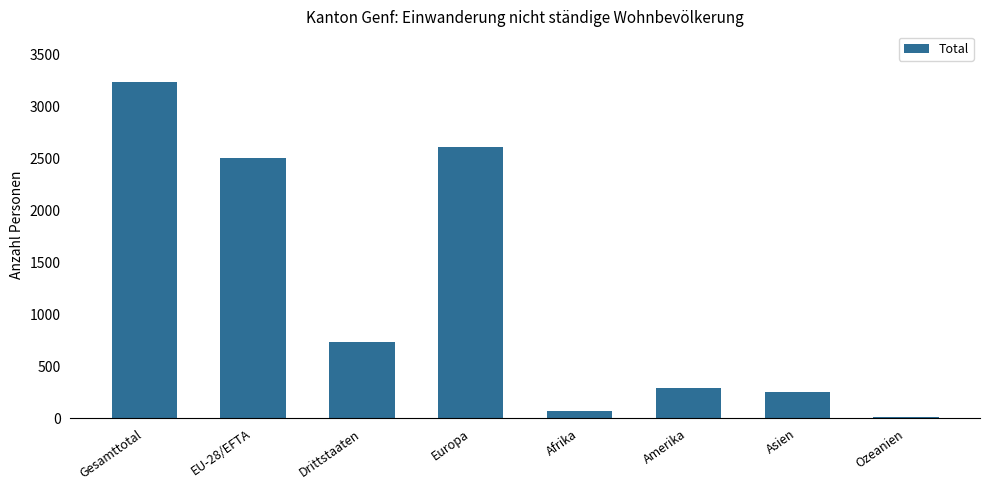

Reading right to left, extract all data points from this chart.

15	249	290	73	2611	734	2506	3240